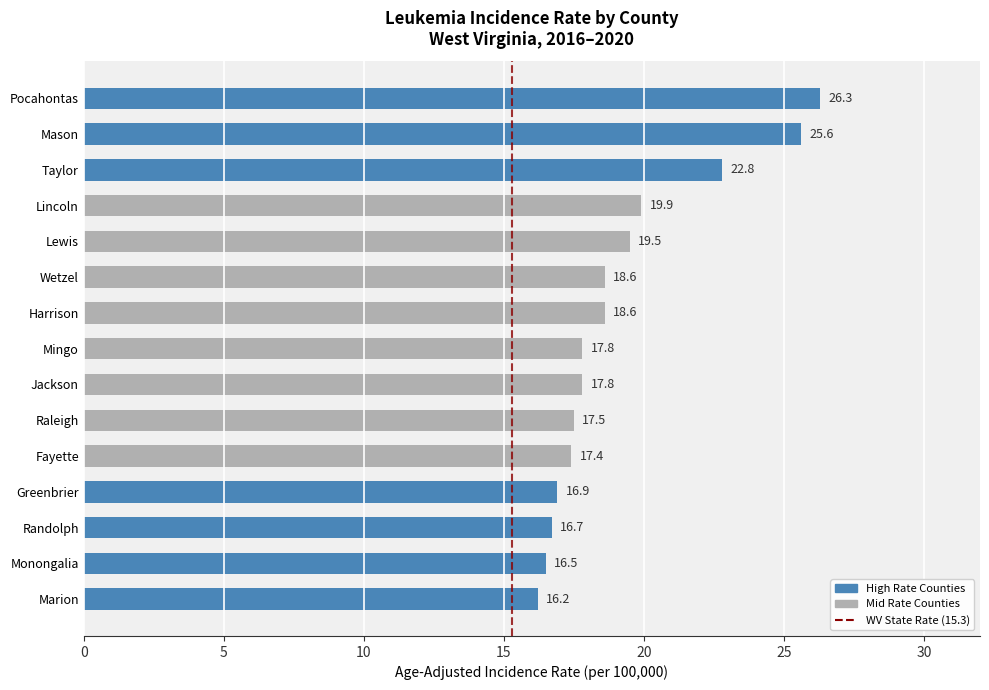

What is the change in value from Lincoln to Greenbrier?

-3.0